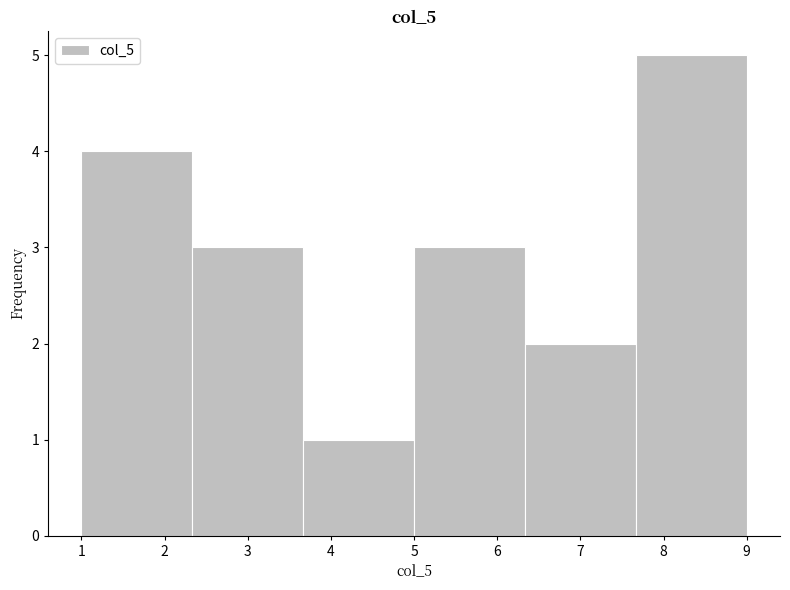

Over which range of the x-axis is the bar tallest?

7.7 to 9.0